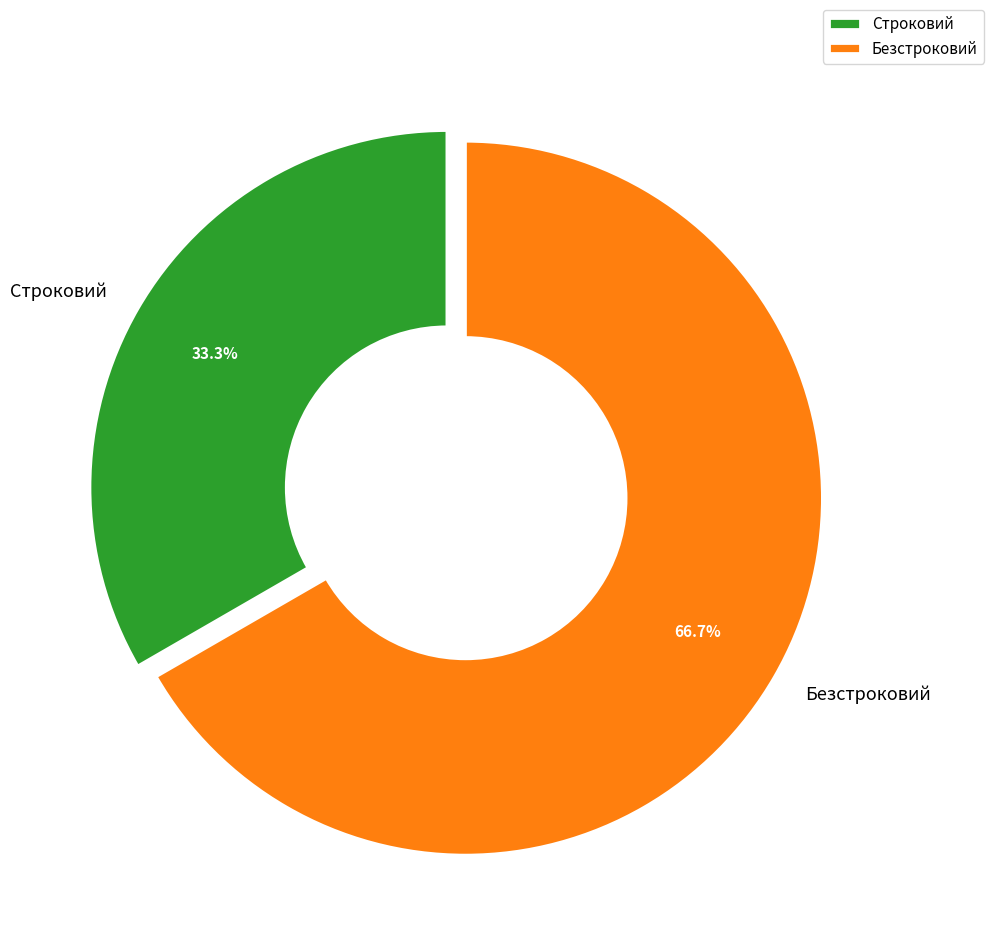

To the nearest percent, what is the difference between the largest and smallest slice percentages?

33%